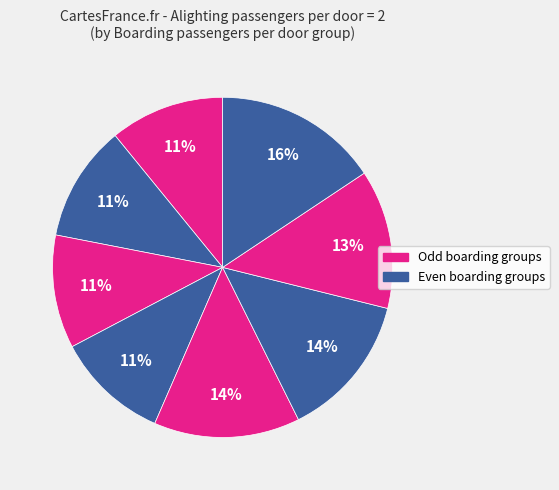

Count the number of slices in the pie.

8